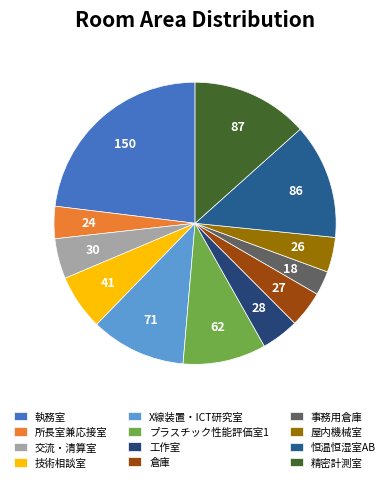

Is the sum of 屋内機械室 and 倉庫 greater than half?

No